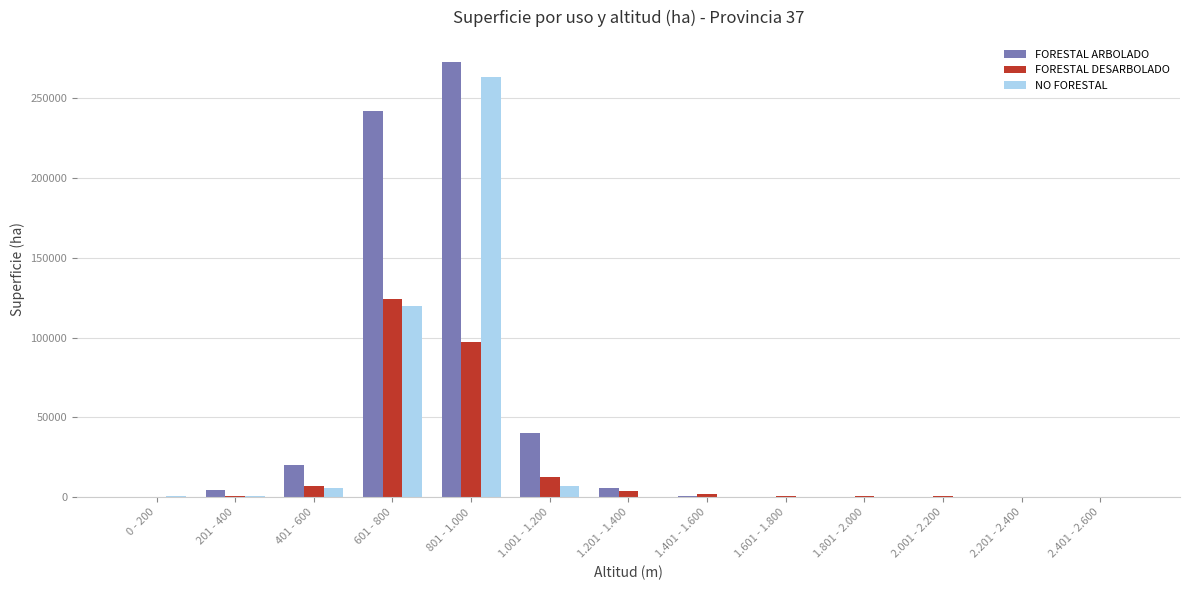

Which series has the largest total across all categories?

FORESTAL ARBOLADO